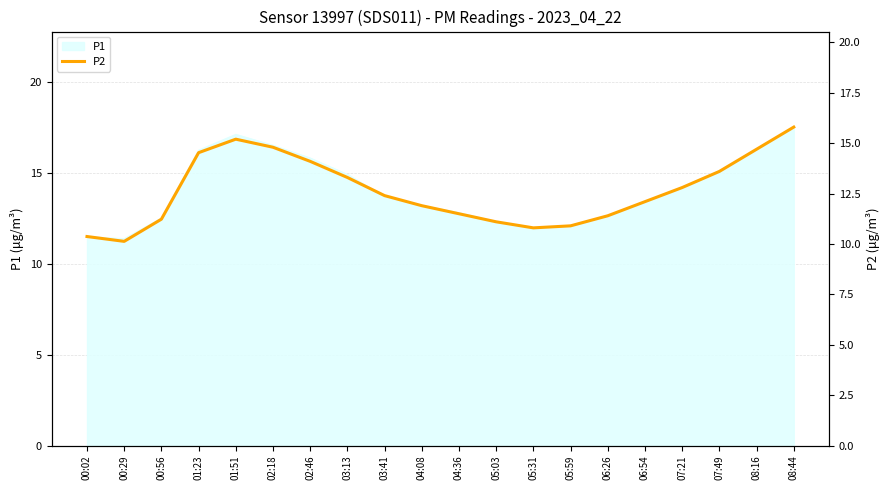

List the labels in order of value, largest first.

08:44, 01:51, 02:18, 08:16, 01:23, 02:46, 07:49, 03:13, 07:21, 03:41, 06:54, 04:08, 04:36, 06:26, 00:56, 05:03, 05:59, 05:31, 00:02, 00:29